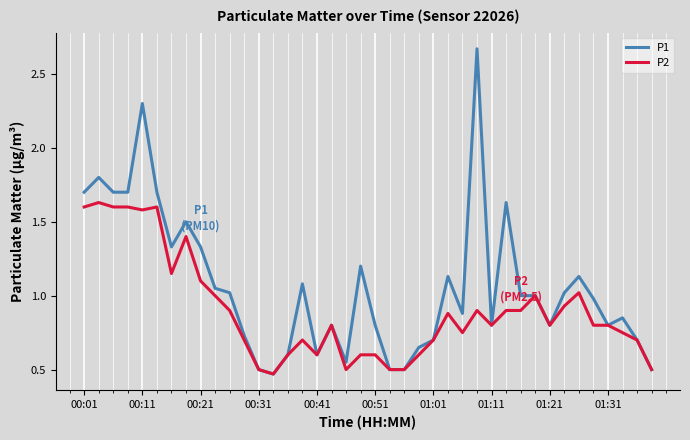

Which series has the largest range (max minus min)?

P1